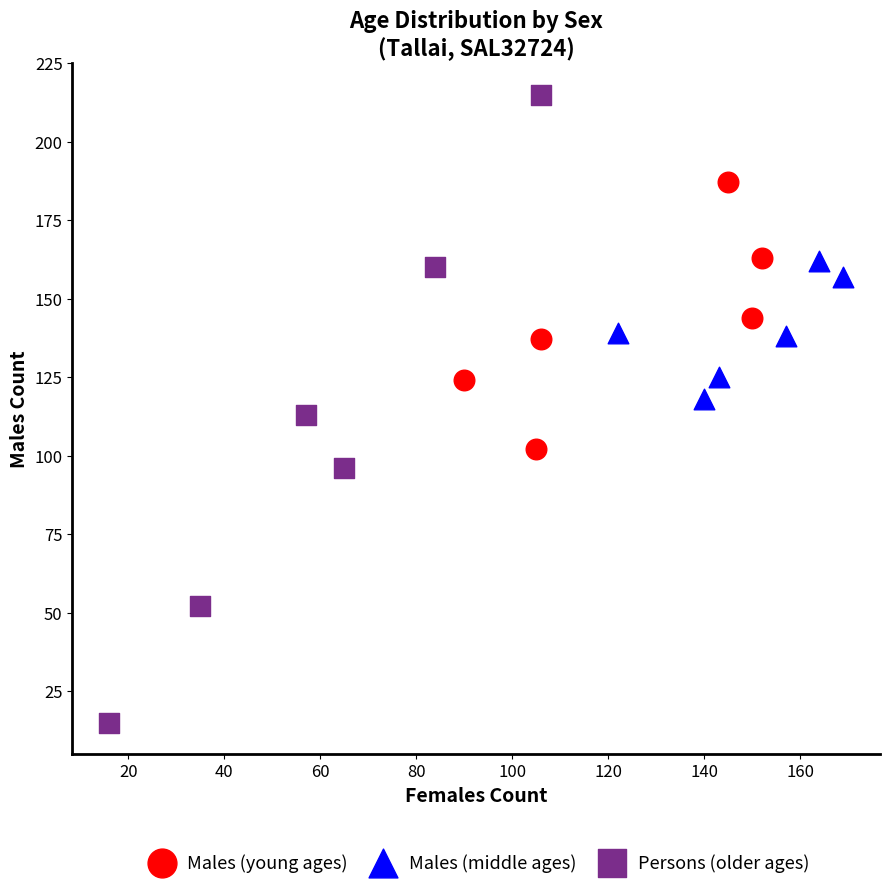

Which series contains the highest Y value?

Persons (older ages)